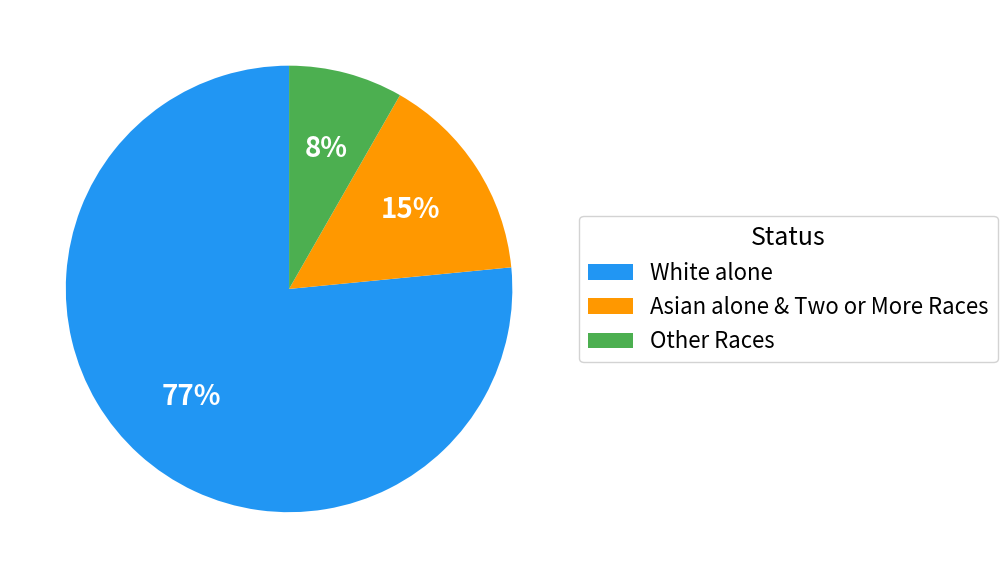

To the nearest percent, what is the average slice percentage?

33%